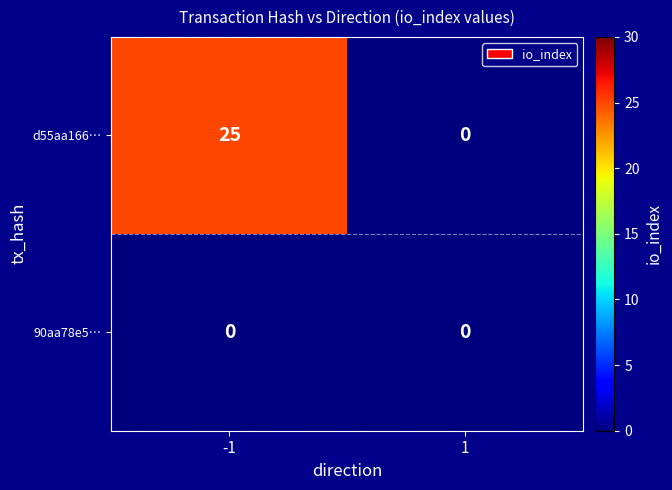

How many categories are shown in the chart?

2